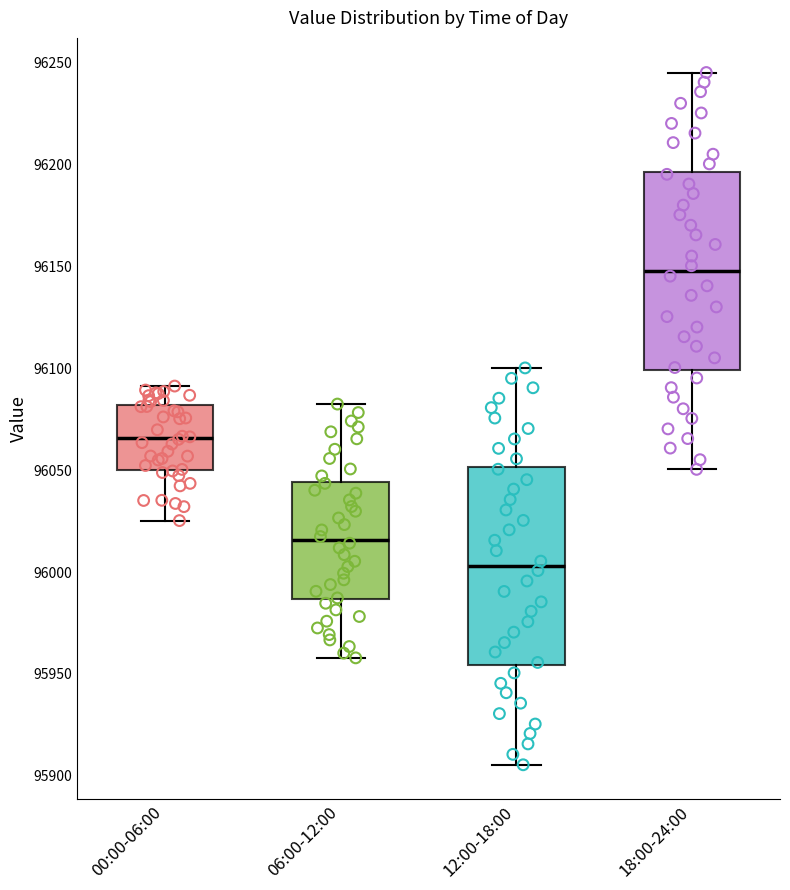

Reading left to right, transcribe this box plot: for each box, give where its median line is, the range the box spans, and where its two whiskers end, as read against the y-axis. The values are not printed on the chart, so give them approximately, as read against the axis.

00:00-06:00: median 96065, box 96050 to 96080, whiskers 96025 to 96090
06:00-12:00: median 96015, box 95985 to 96045, whiskers 95960 to 96085
12:00-18:00: median 96005, box 95955 to 96050, whiskers 95905 to 96100
18:00-24:00: median 96150, box 96100 to 96195, whiskers 96050 to 96245